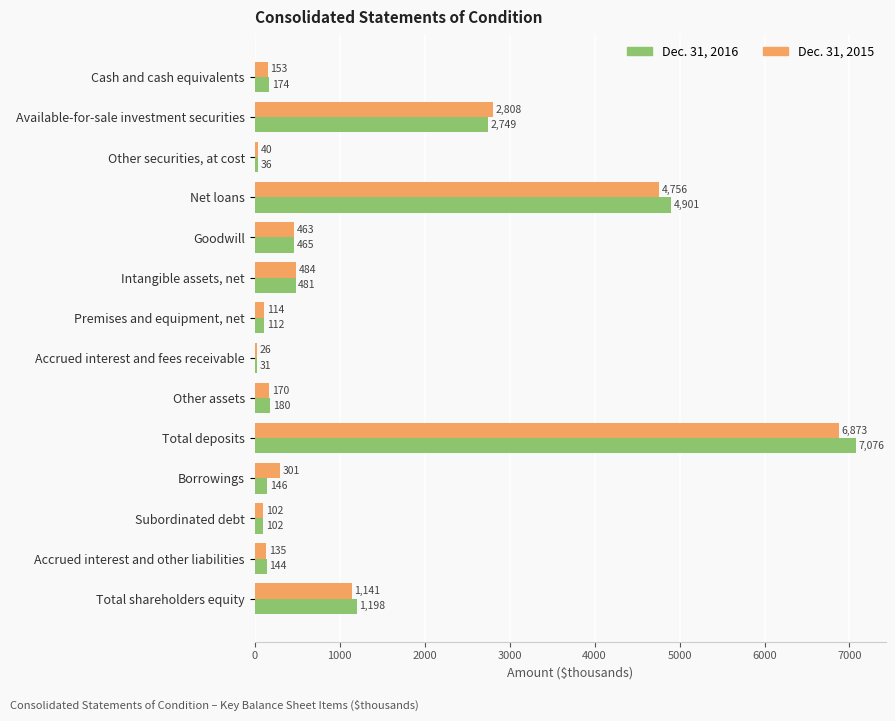

At how many categories does at least one series exceed 344?

6